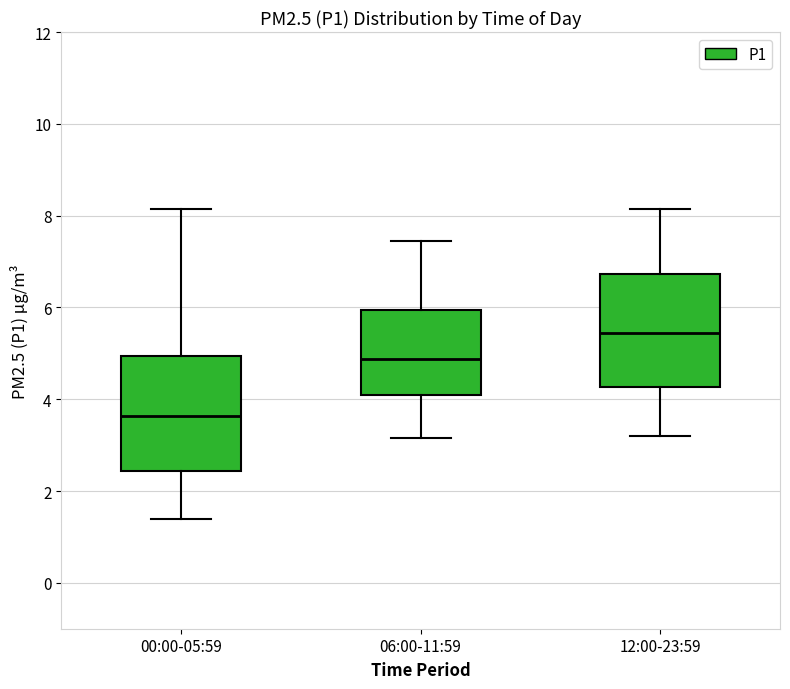

Reading left to right, transcribe this box plot: for each box, give where its median line is, the range the box spans, and where its two whiskers end, as read against the y-axis. The values are not printed on the chart, so give them approximately, as read against the axis.

00:00-05:59: median 3.6, box 2.4 to 5.0, whiskers 1.4 to 8.2
06:00-11:59: median 4.8, box 4.2 to 6.0, whiskers 3.2 to 7.4
12:00-23:59: median 5.4, box 4.2 to 6.8, whiskers 3.2 to 8.2